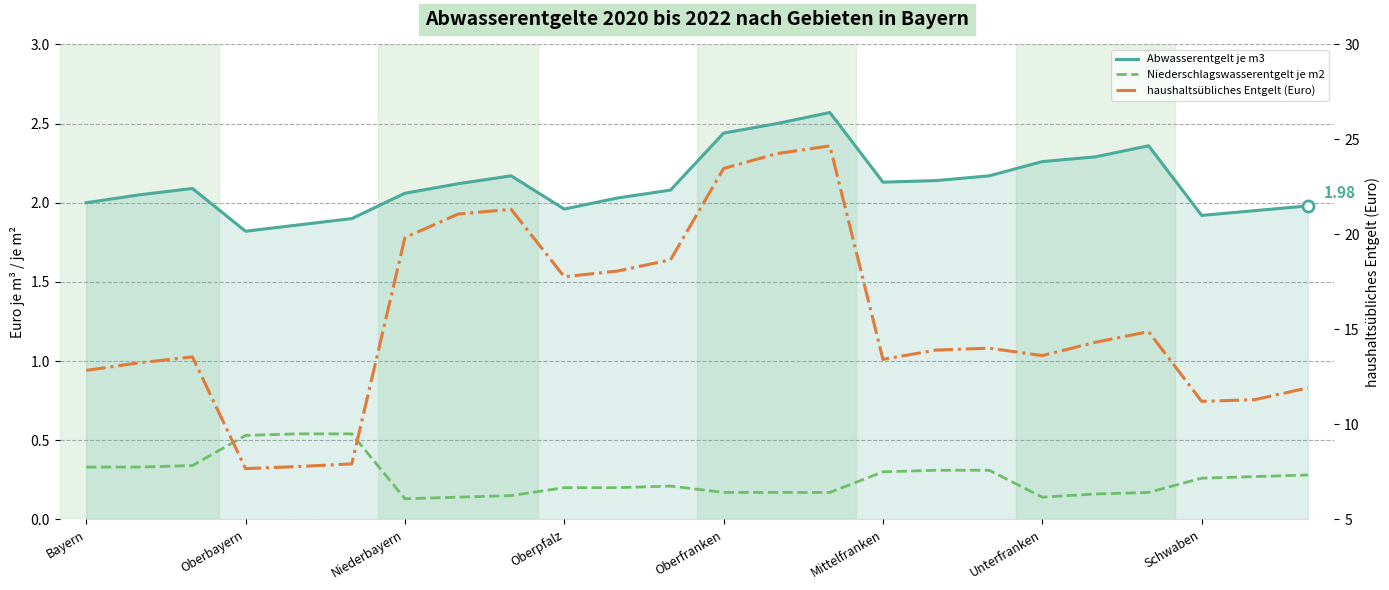

How many series are shown in this chart?

3